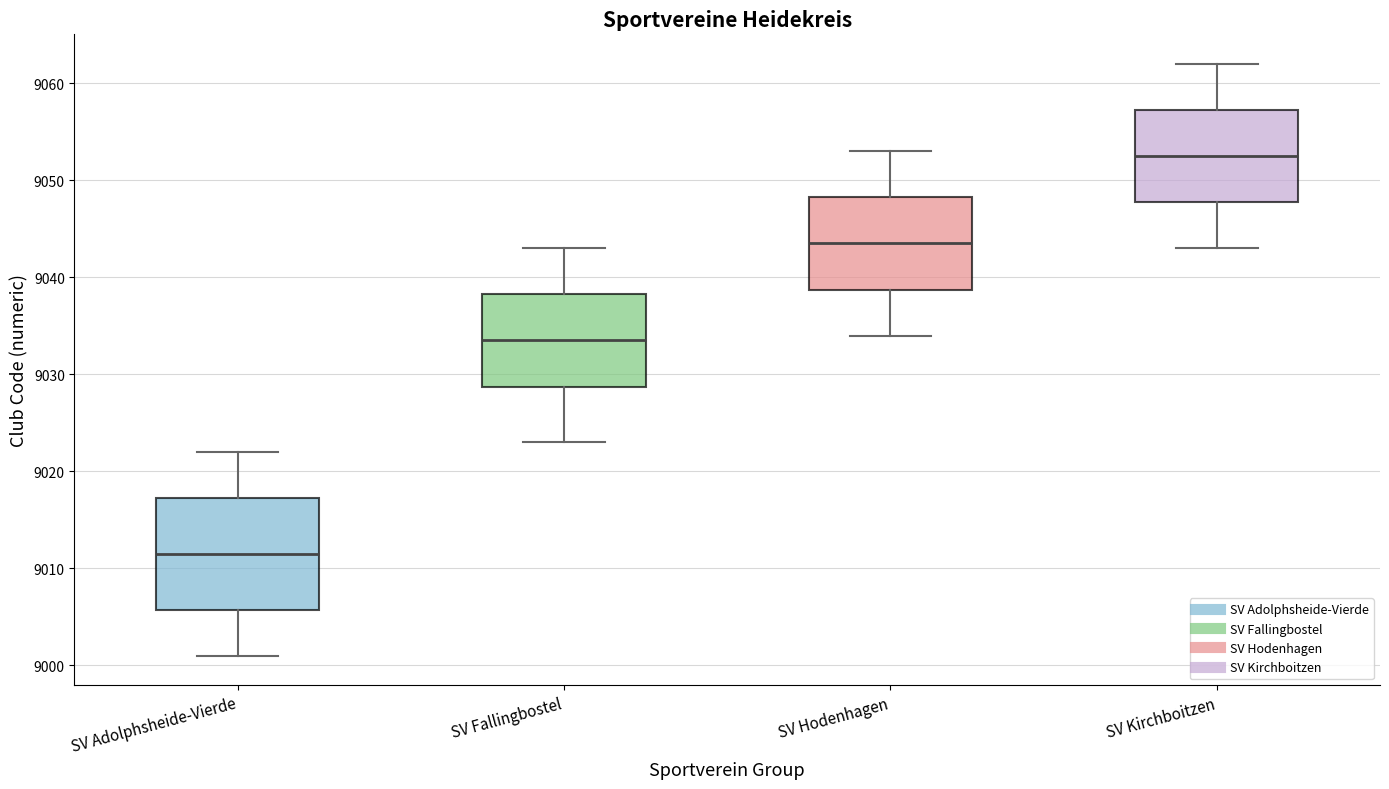

Where does the upper whisker of the box for SV Kirchboitzen end on the y-axis? The values are not printed on the chart, so give them approximately, as read against the axis.

9062